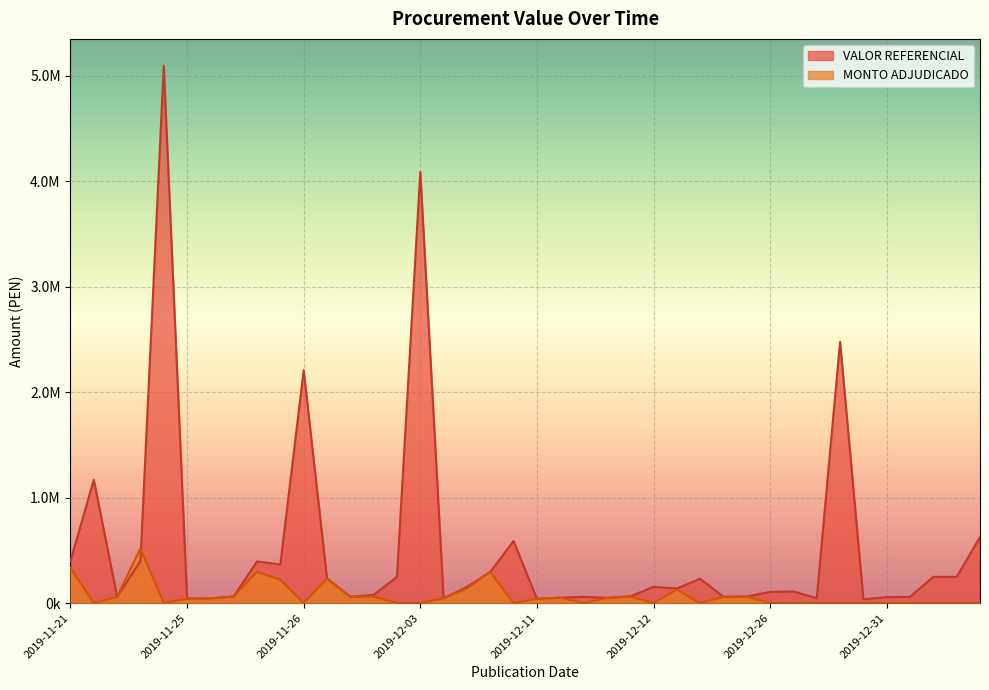

Which category has the lowest value across all series?

2019-12-31